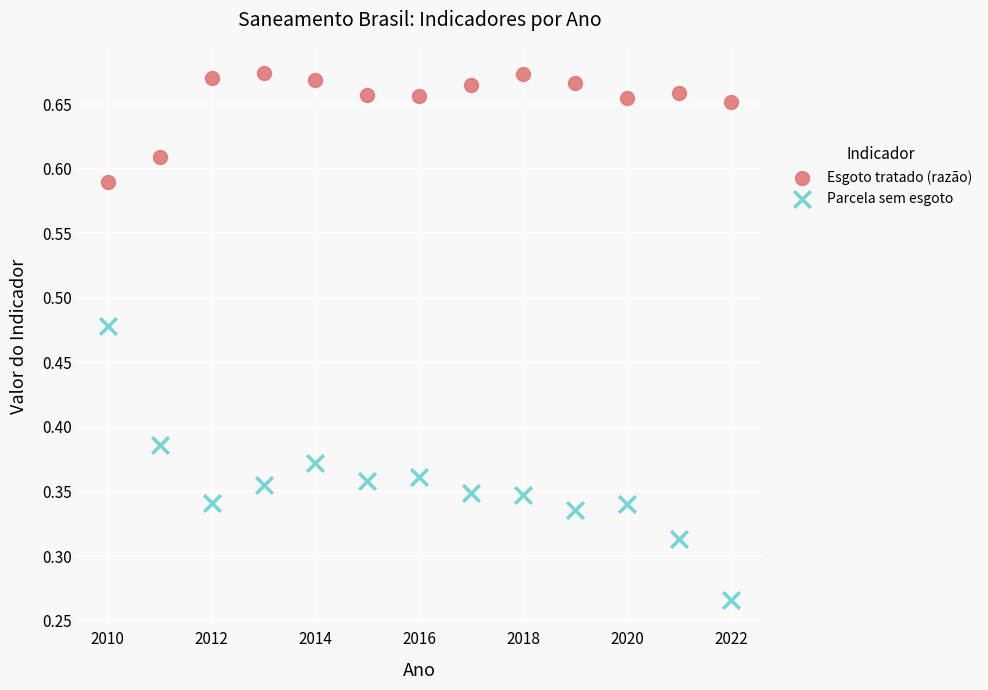

What are all the series names shown in the legend?

Esgoto tratado (razão), Parcela sem esgoto